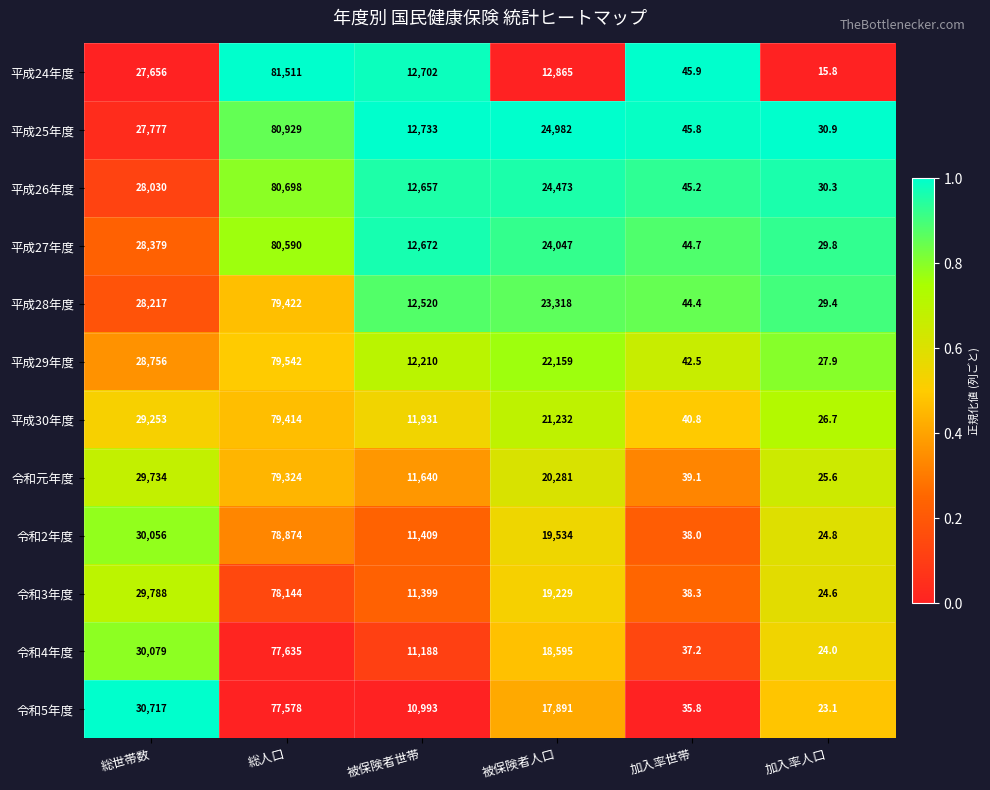

Count the number of data series in this chart.

12